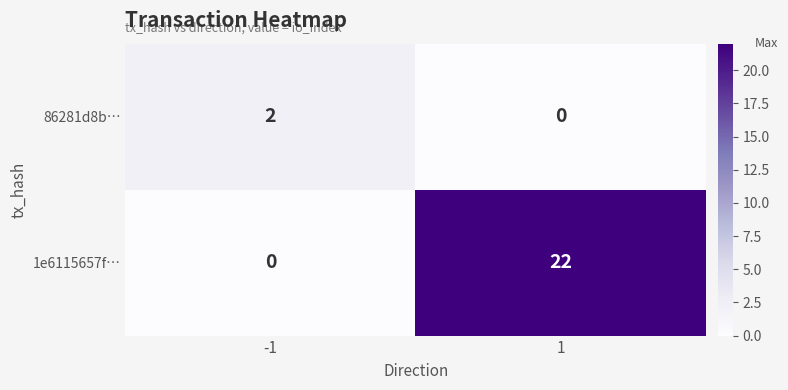

What is the spread (max minus min) of values at 1?

22